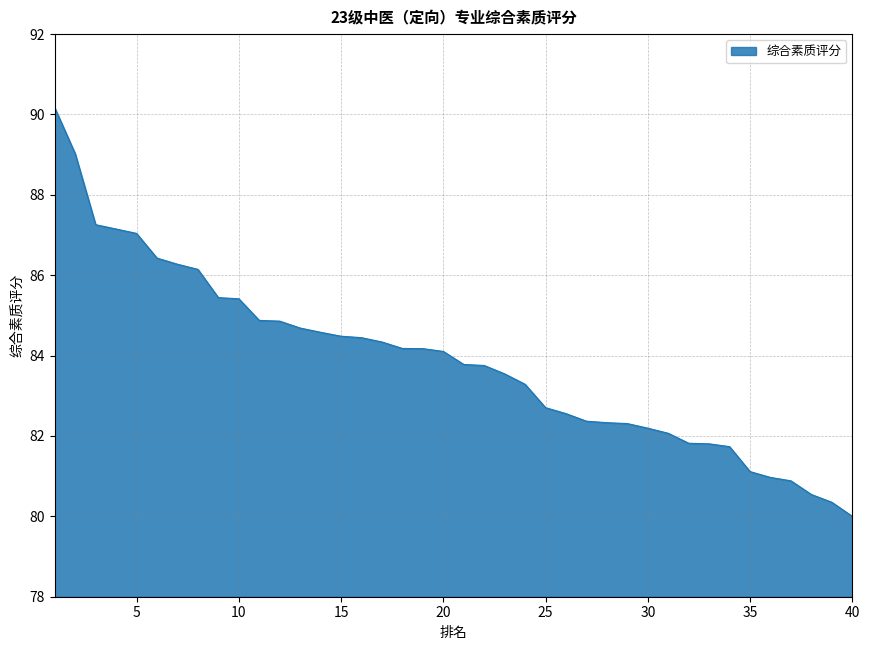

What is the maximum value shown in the chart?

90.2